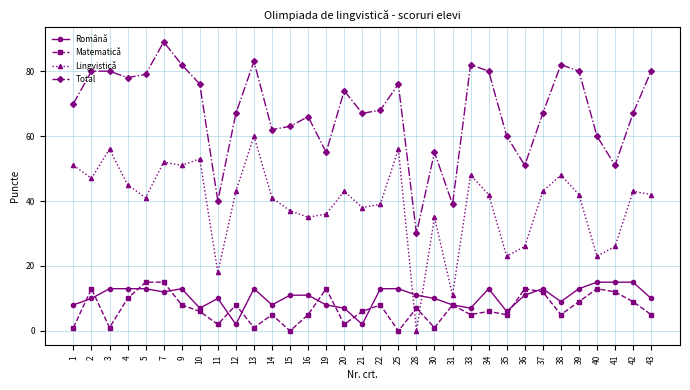

What is the value of the Română point at the 11th from the left?

13